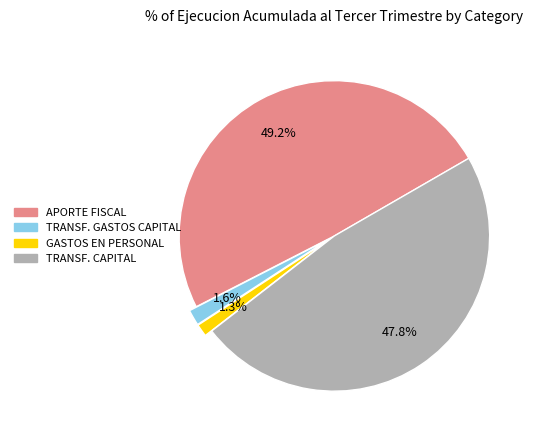

What percentage is the APORTE FISCAL slice, to the nearest percent?

49%